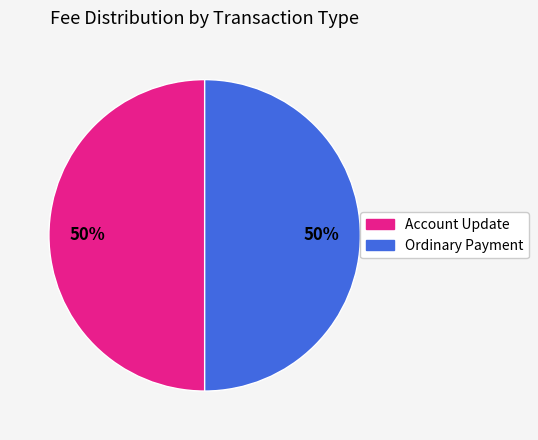

Count the number of slices in the pie.

2